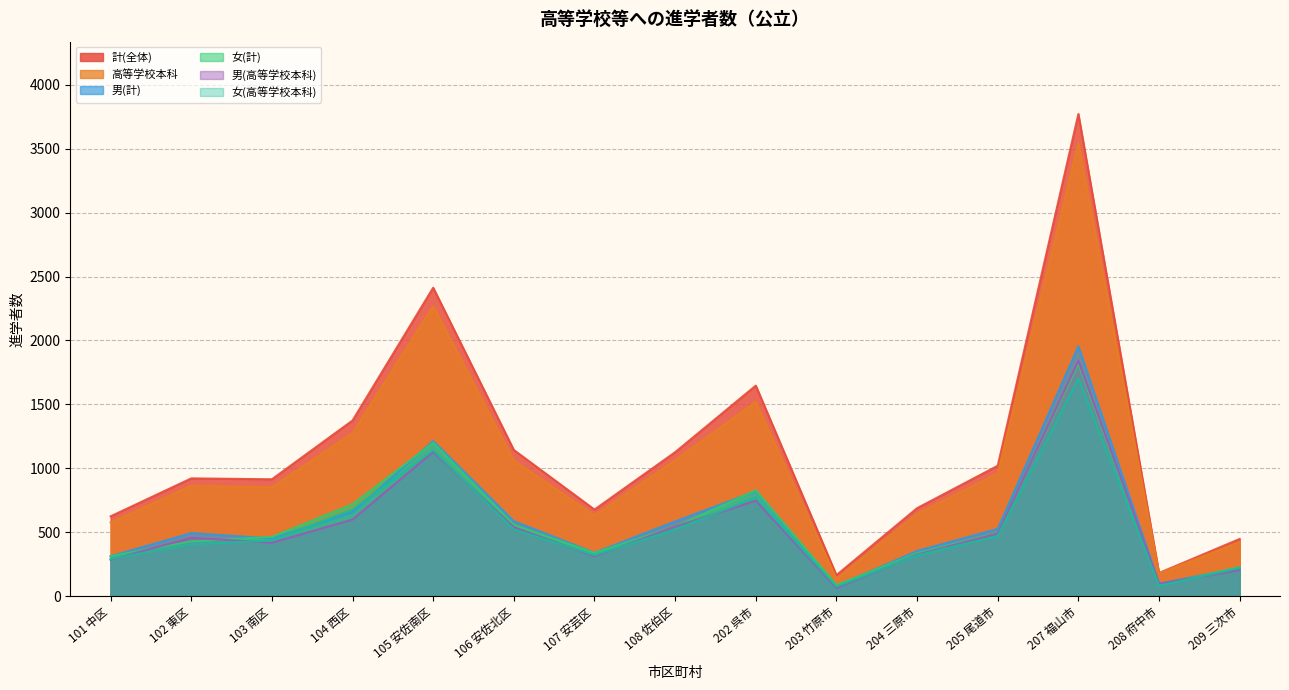

How many data points in 女(高等学校本科) are above 434?

7